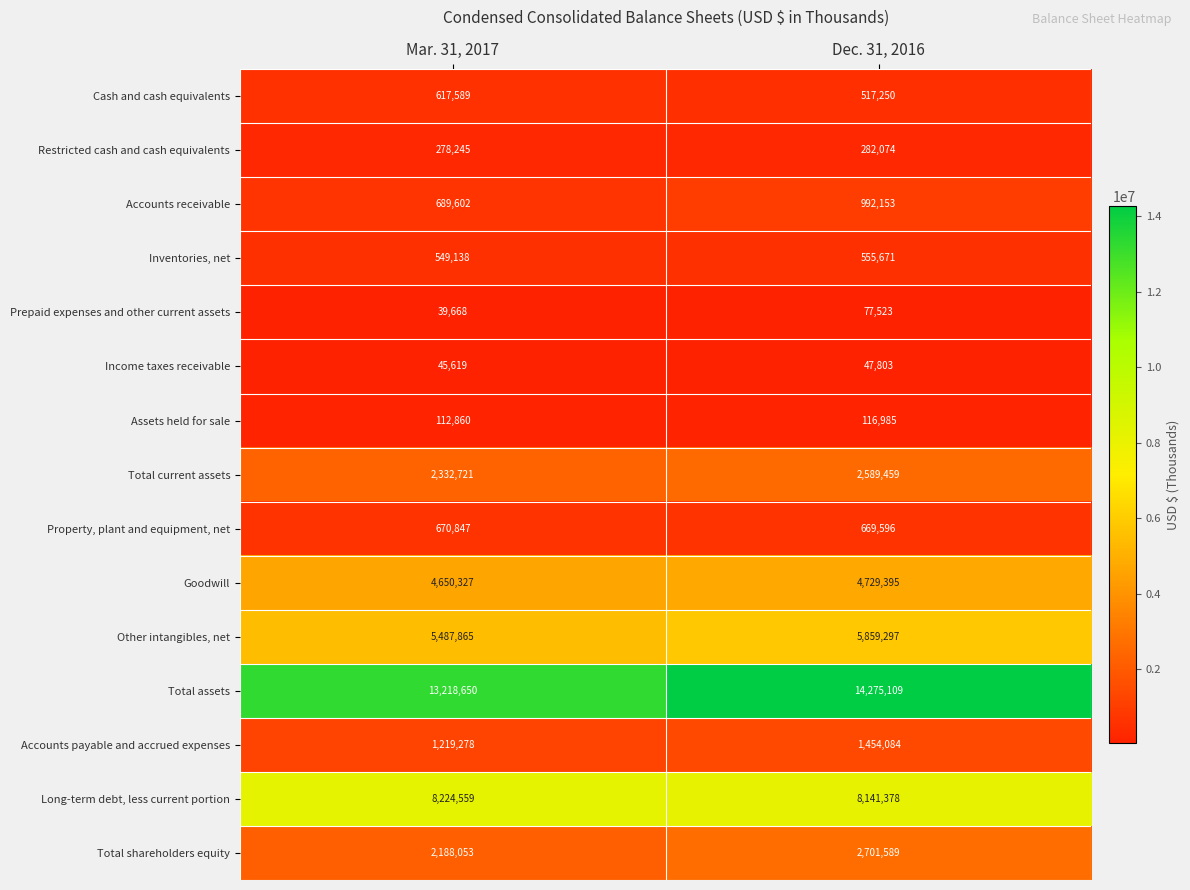

What is the maximum value shown in the chart?

14275109